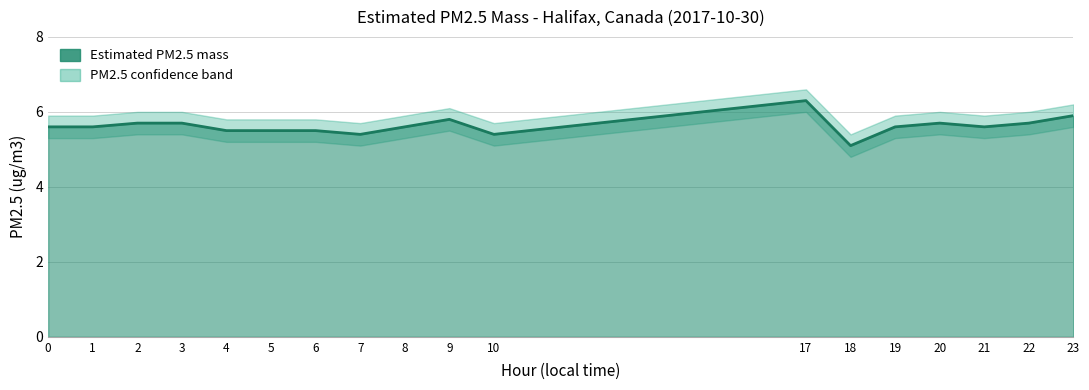

Rank the categories by PM2.5 upper value from lowest to highest.

18, 7, 10, 4, 5, 6, 0, 1, 8, 19, 21, 2, 3, 20, 22, 9, 23, 17